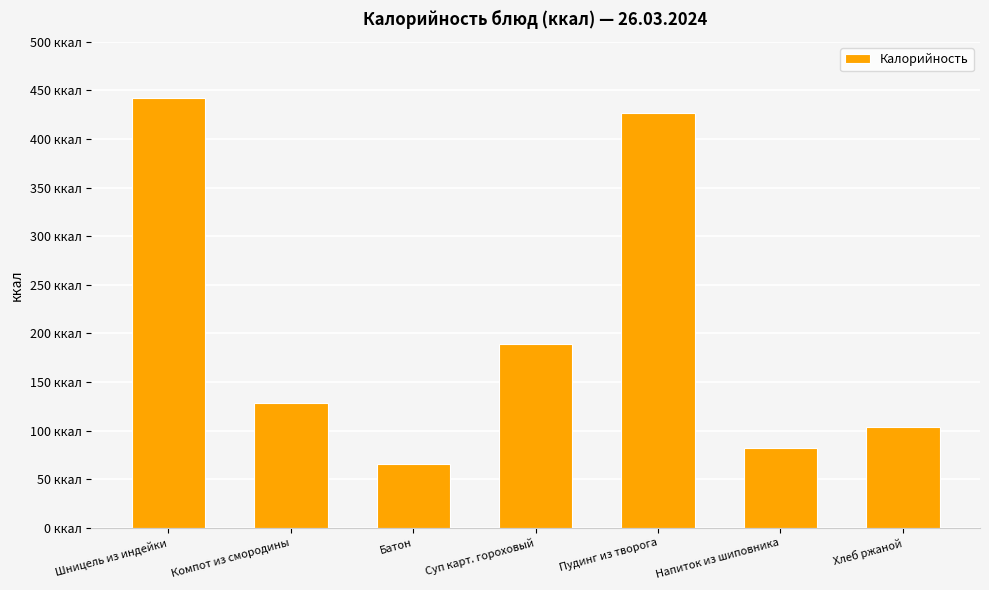

Does the chart contain any negative values?

No